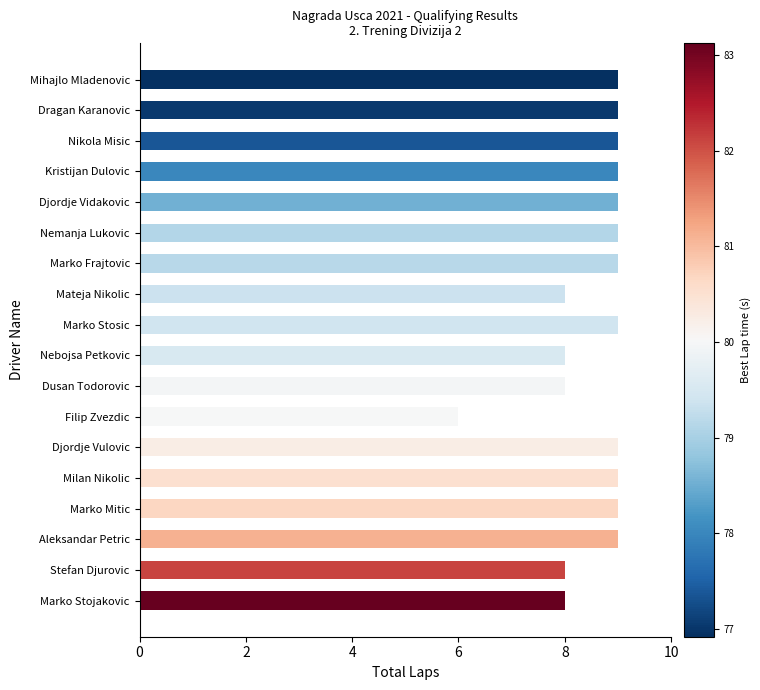

What is the sum of the values at Milan Nikolic and Kristijan Dulovic?

18